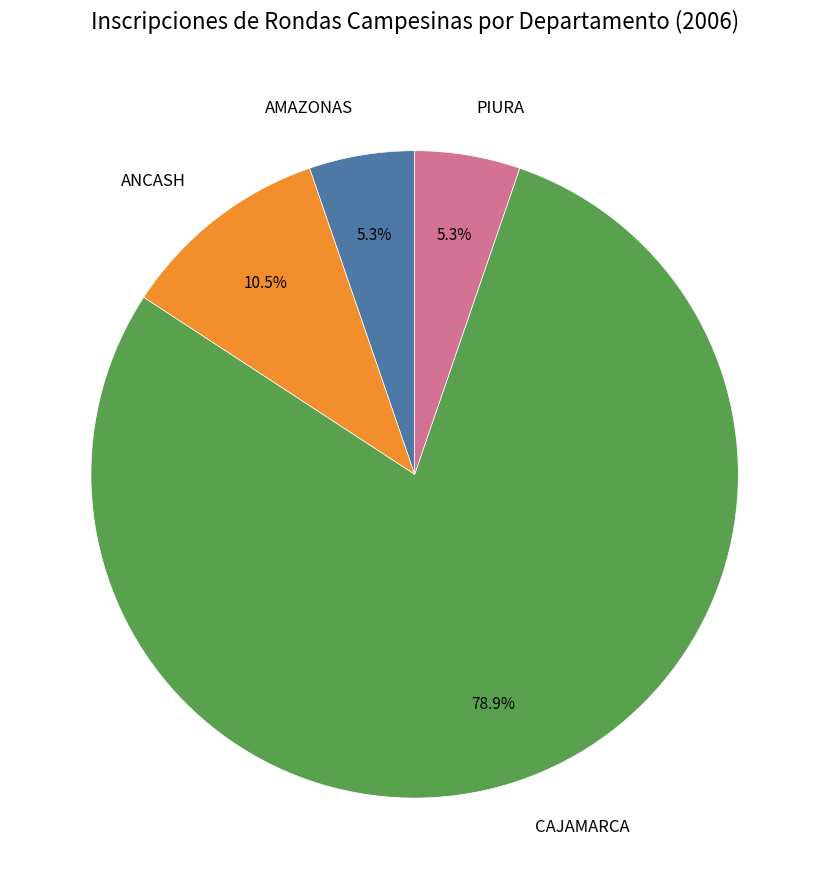

Which category has the biggest portion of the pie?

CAJAMARCA